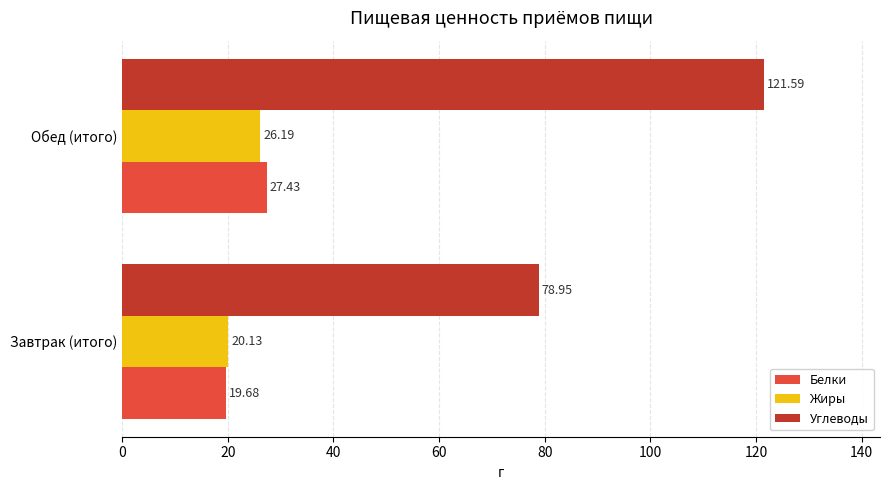

At how many categories does at least one series exceed 114?

1